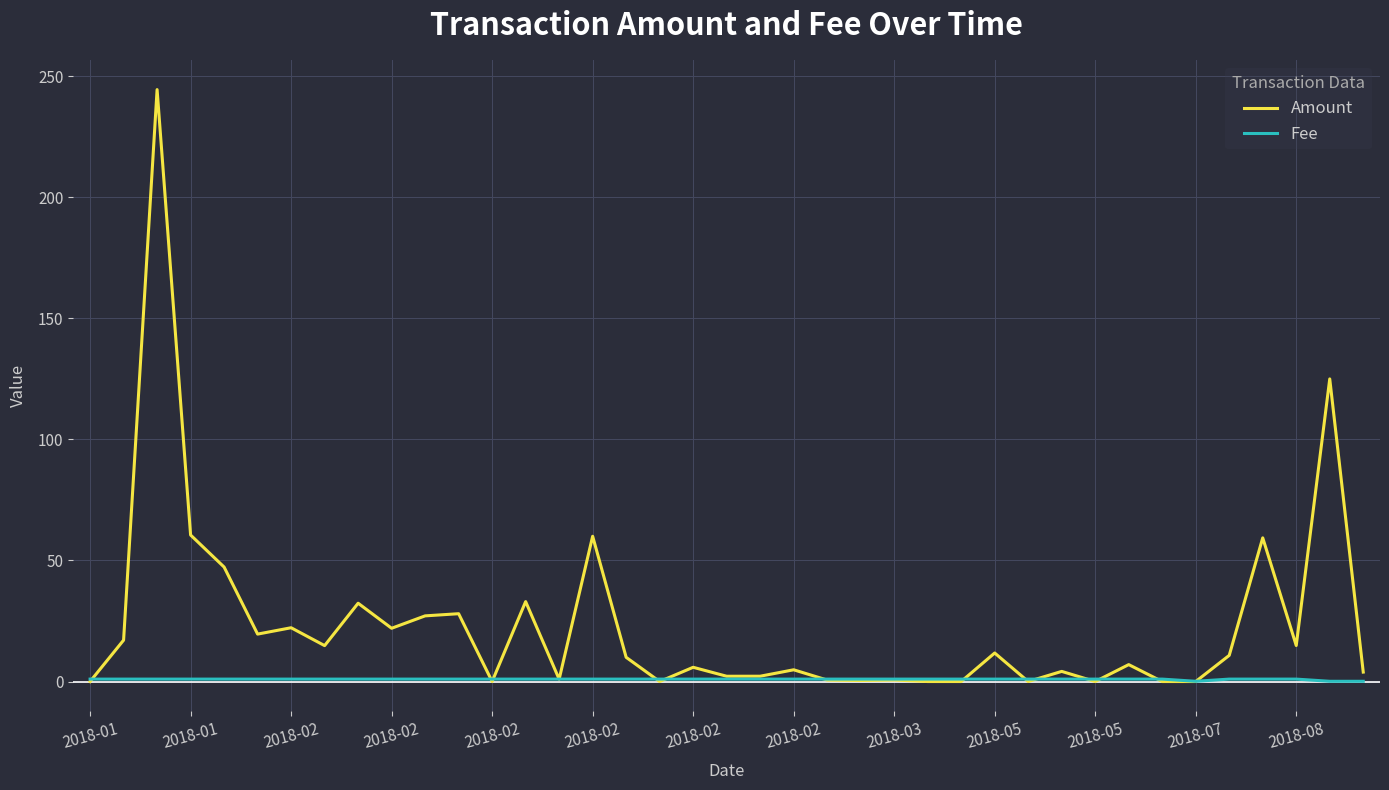

List the series in order of their peak value, lowest first.

Fee, Amount